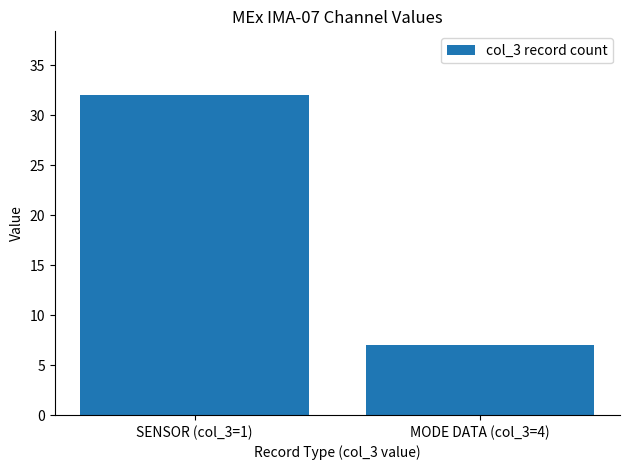

What position from the left is SENSOR (col_3=1)?

1